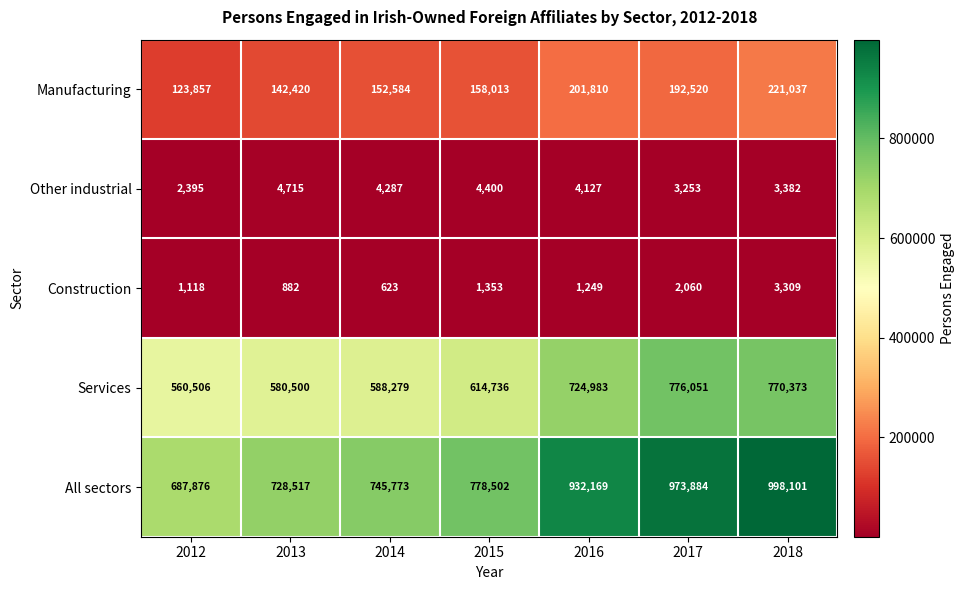

At how many categories does at least one series exceed 593143?

7